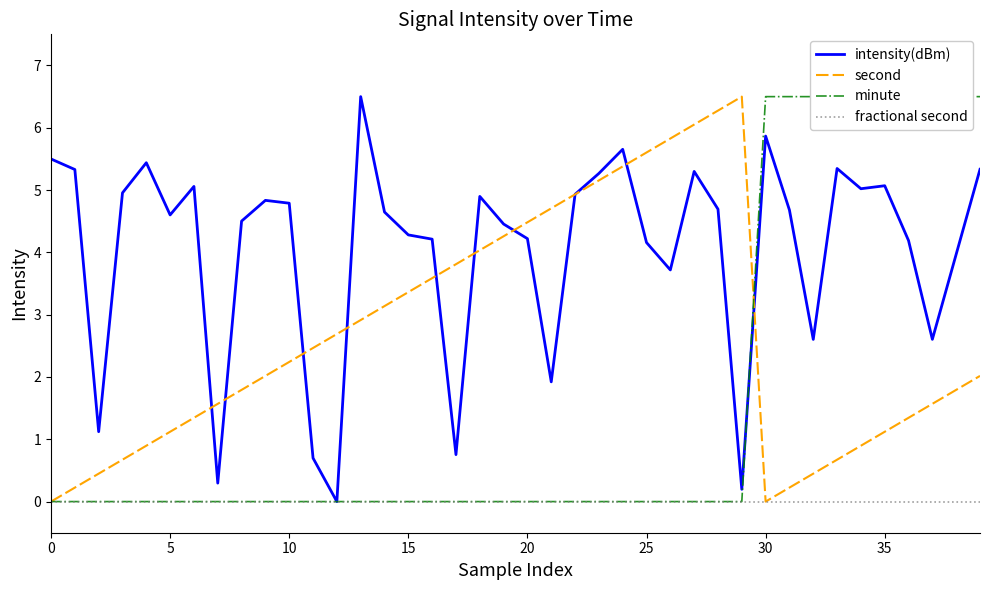

What is the label of the 12th point from the left?

11